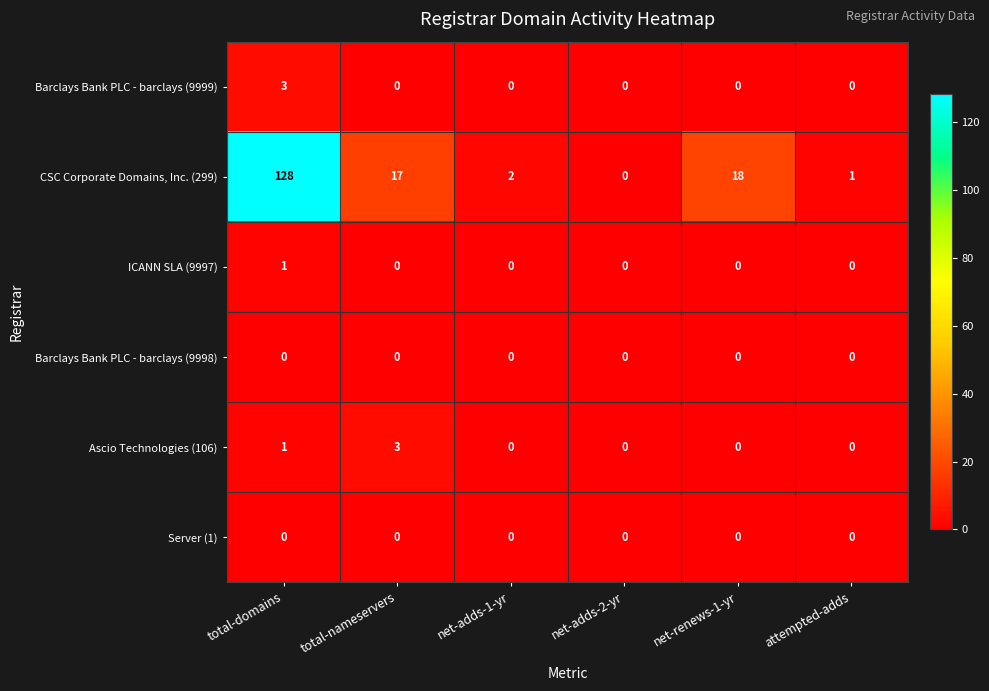

What is the total value across all series at total-domains?

133